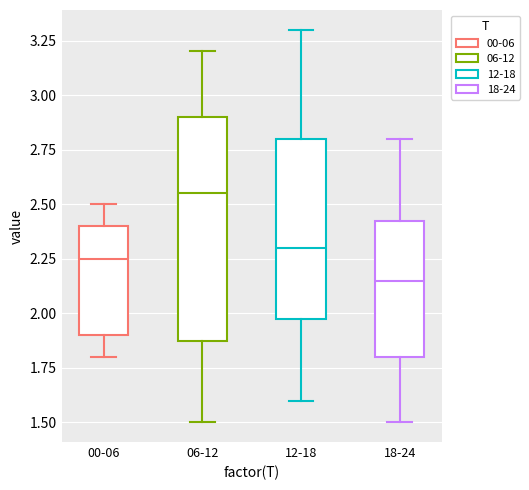

Reading left to right, transcribe this box plot: for each box, give where its median line is, the range the box spans, and where its two whiskers end, as read against the y-axis. The values are not printed on the chart, so give them approximately, as read against the axis.

00-06: median 2.25, box 1.90 to 2.40, whiskers 1.80 to 2.50
06-12: median 2.55, box 1.90 to 2.90, whiskers 1.50 to 3.20
12-18: median 2.30, box 2.00 to 2.80, whiskers 1.60 to 3.30
18-24: median 2.15, box 1.80 to 2.45, whiskers 1.50 to 2.80